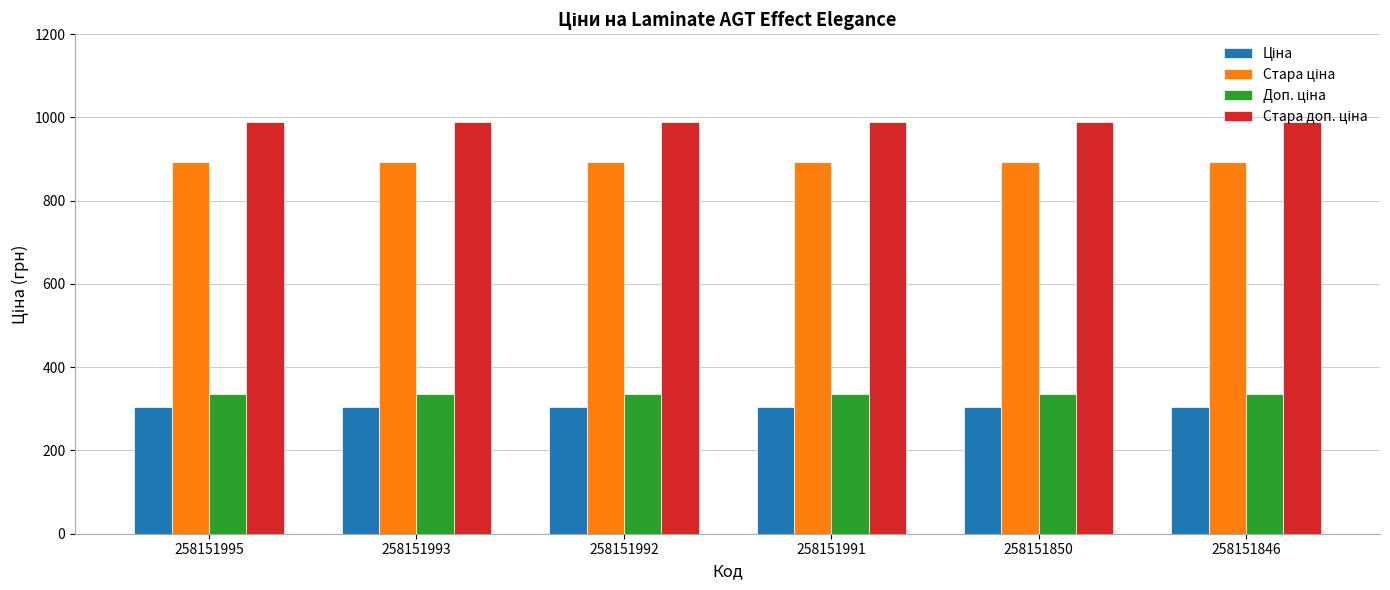

Does the chart contain any negative values?

No